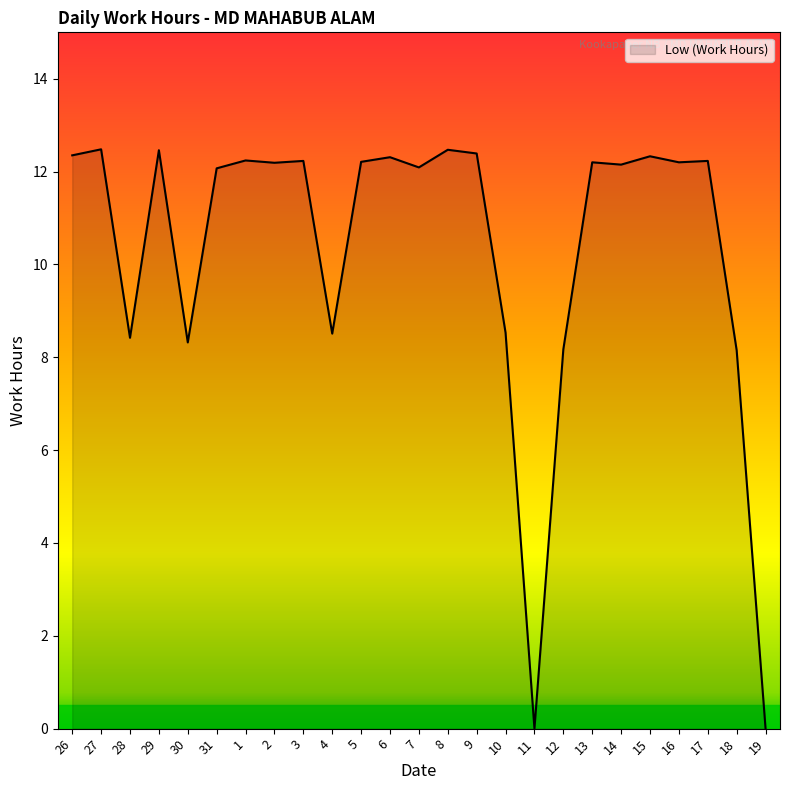

Is it true that the value at 15 is 6.5?

False